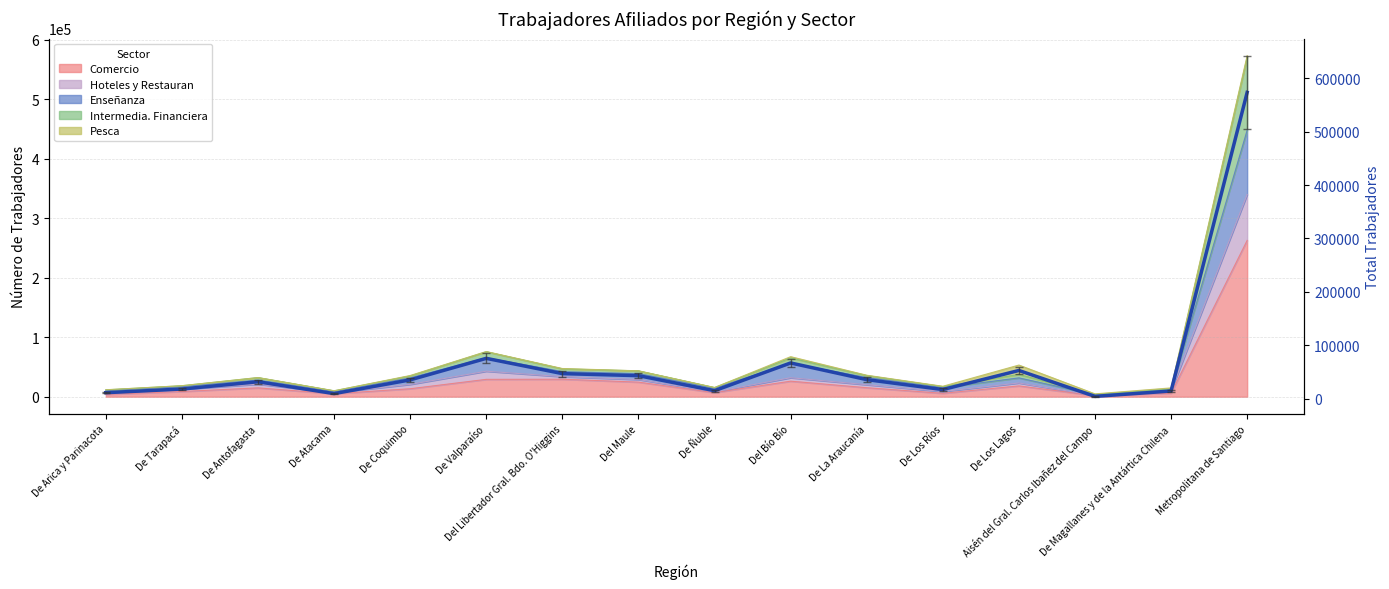

Reading left to right, what are all the values shown in this chart?

De Arica y Parinacota=11646	De Tarapacá=18479	De Antofagasta=32117	De Atacama=9928	De Coquimbo=35588	De Valparaíso=75853	Del Libertador Gral. Bdo. O'Higgins=47322	Del Maule=43473	De Ñuble=15391	Del Bío Bío=67257	De La Araucanía=36066	De Los Ríos=17519	De Los Lagos=53161	Aisén del Gral. Carlos Ibañez del Campo=4727	De Magallanes y de la Antártica Chilena=14745	Metropolitana de Santiago=573208